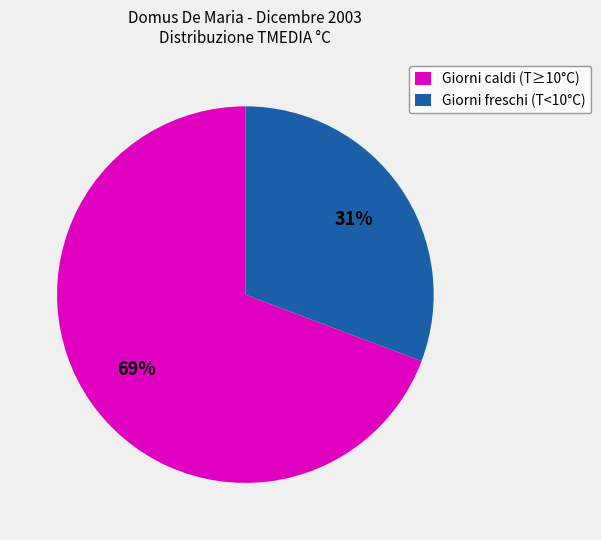

What percentage is the Giorni caldi (T≥10°C) slice, to the nearest percent?

69%